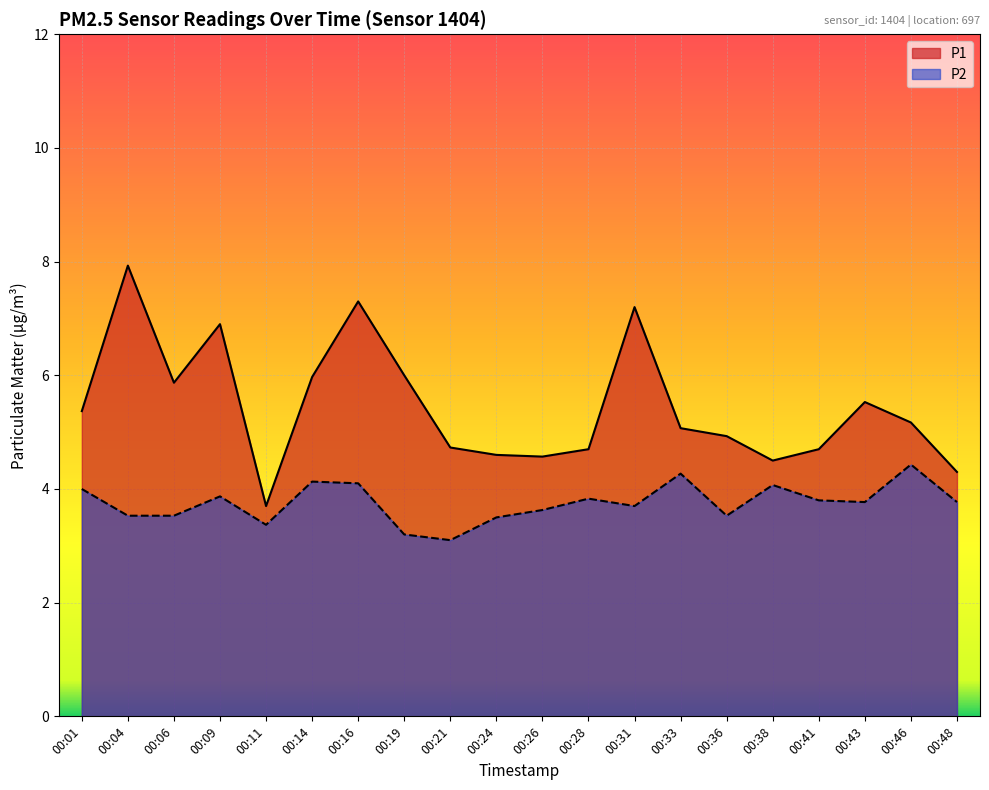

What is the value of the P2 point at the 3rd from the left?

3.5